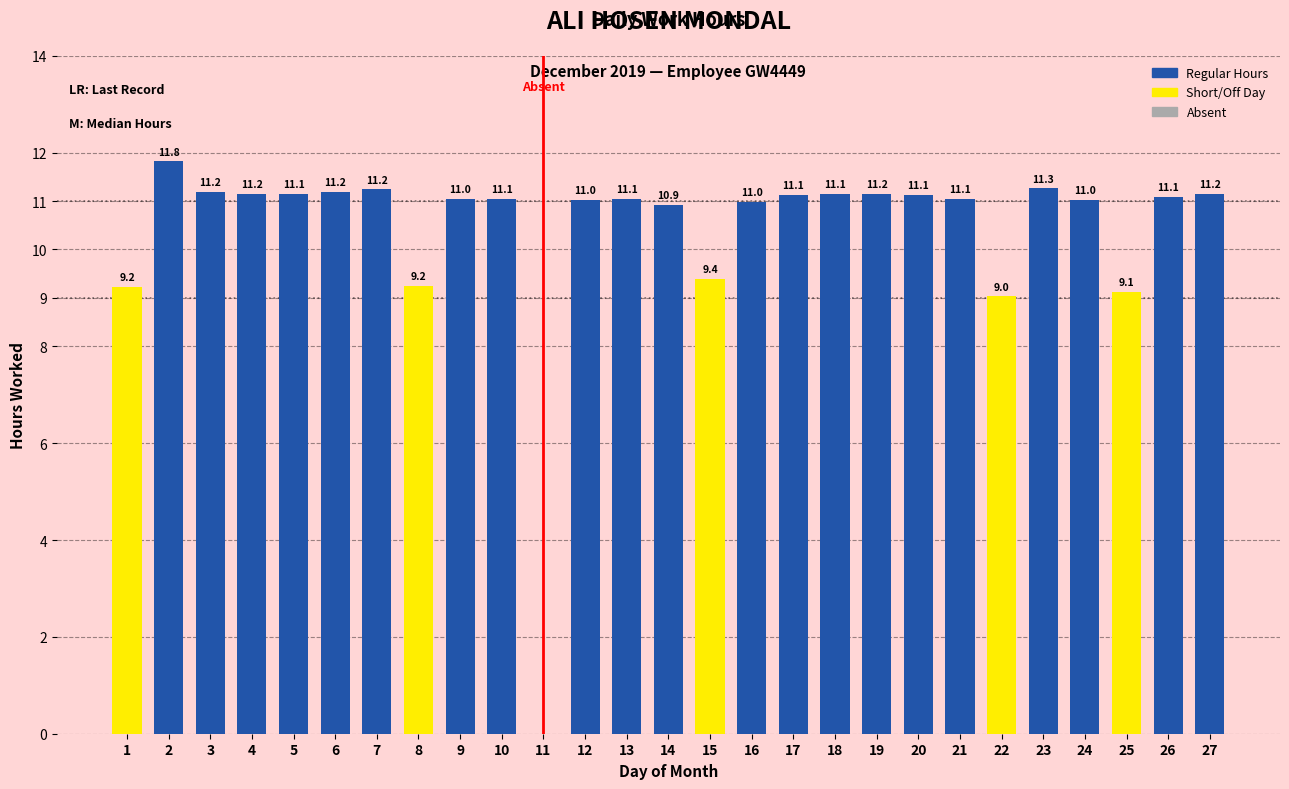

Where does the data first go above 11?

2